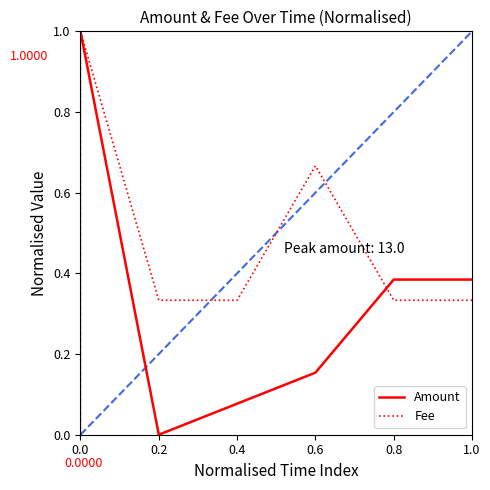

True or false: Fee and Amount cross at least once.

True